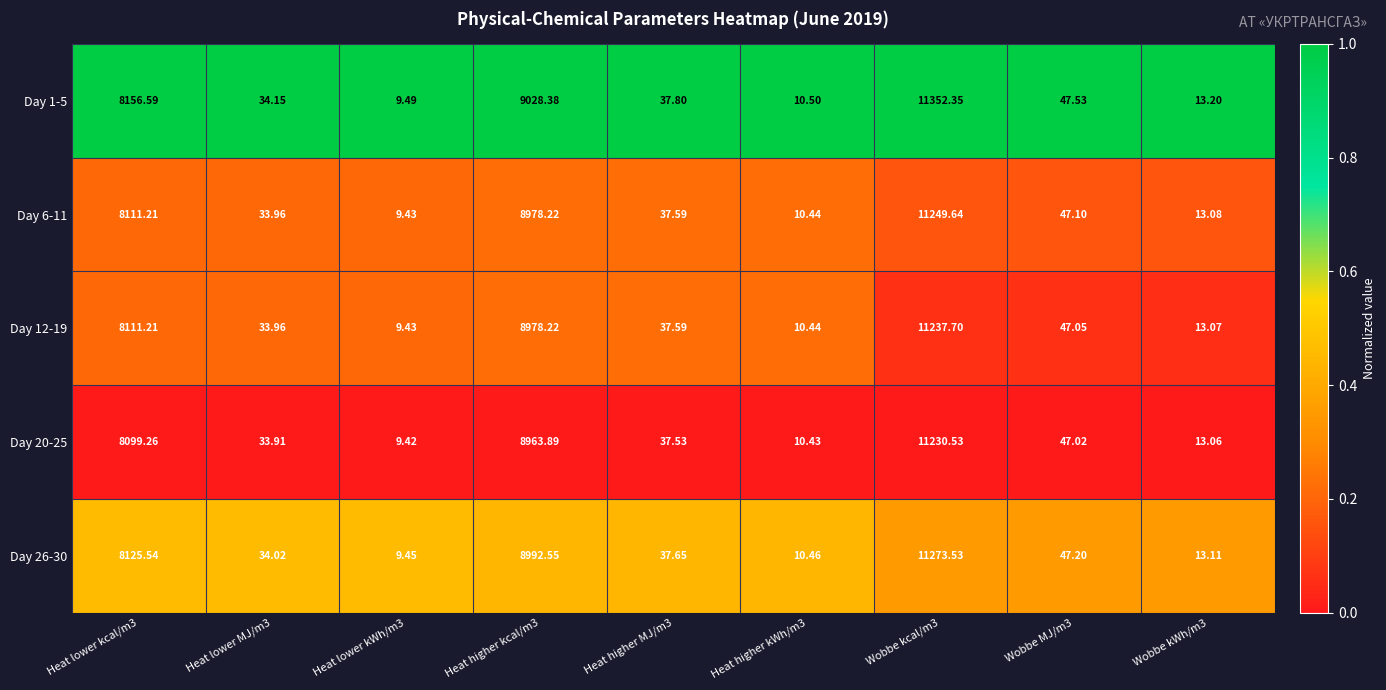

Which series has the largest total across all categories?

Day 1-5